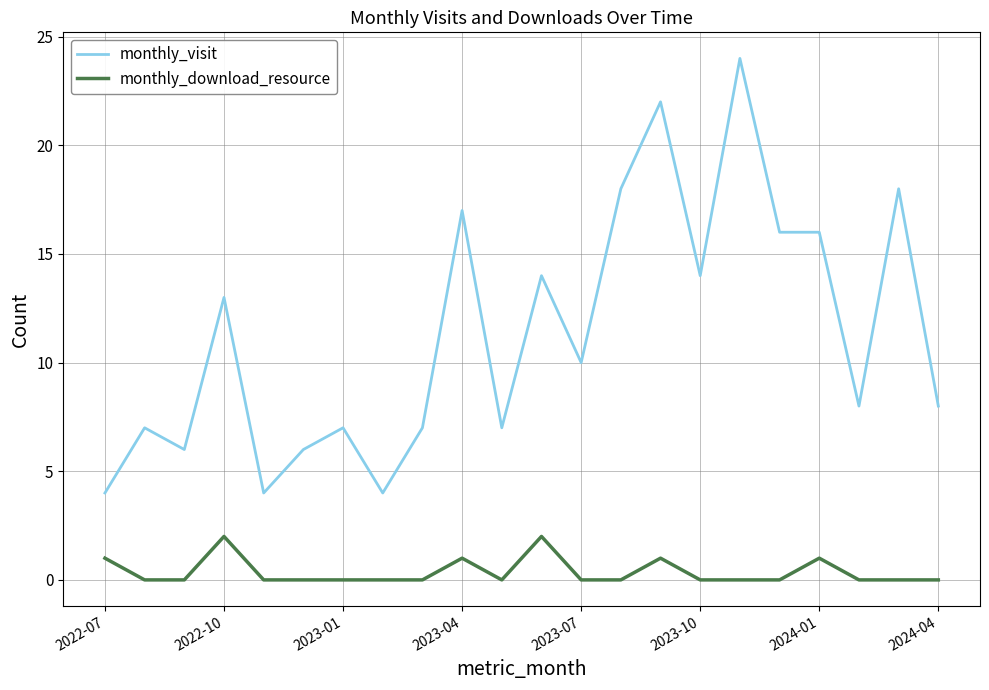

Which series has the largest total across all categories?

monthly_visit